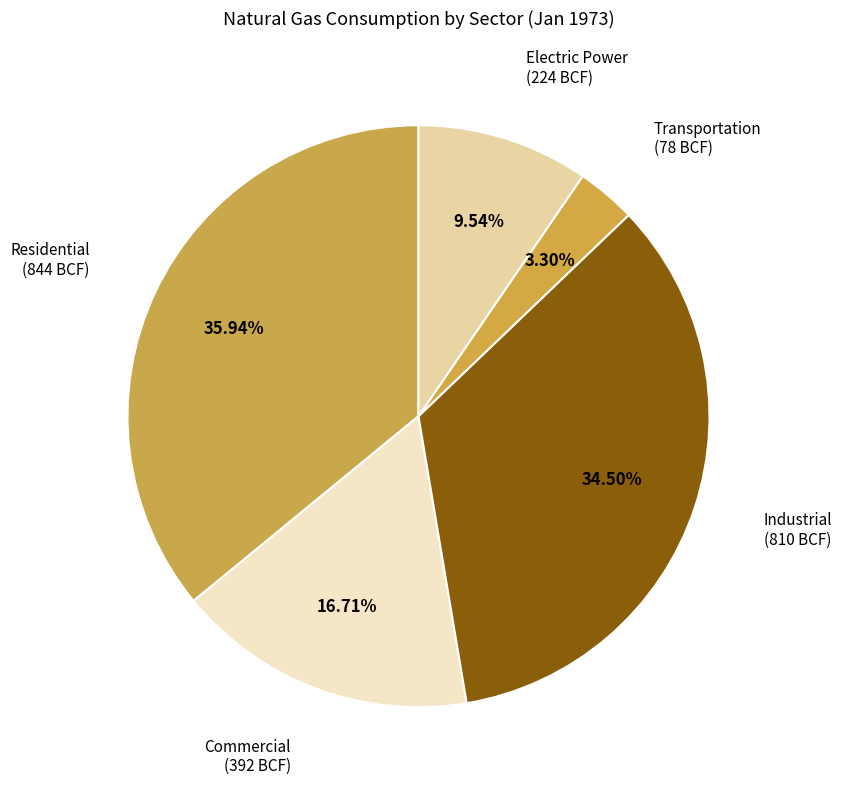

How many slices are in this pie chart?

5